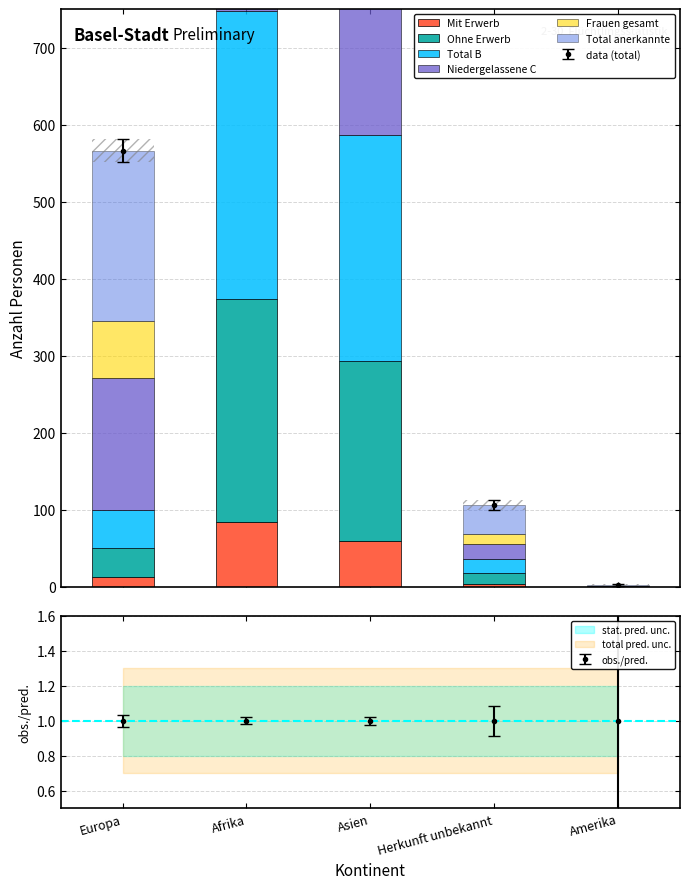

What is the total value across all series at Herkunft unbekannt?

106